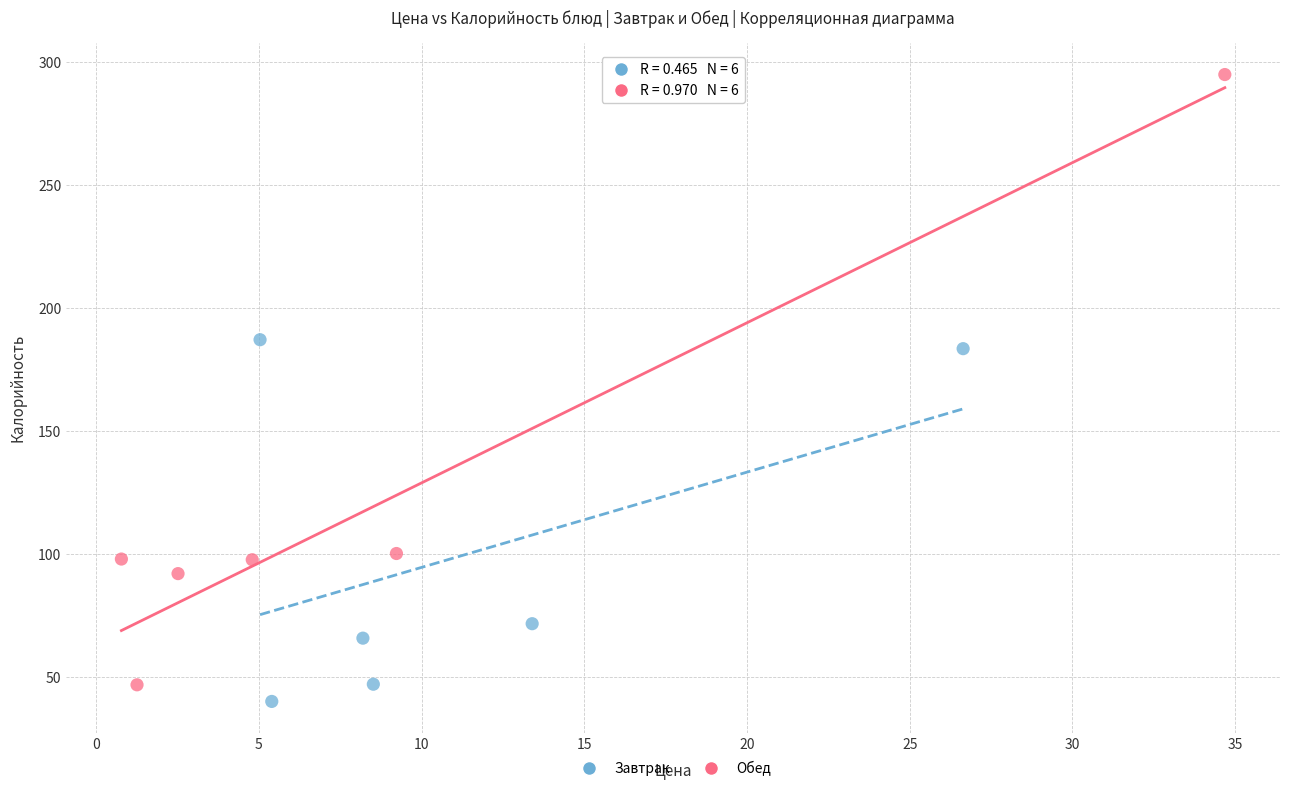

Which series has the widest spread of Y values?

Обед